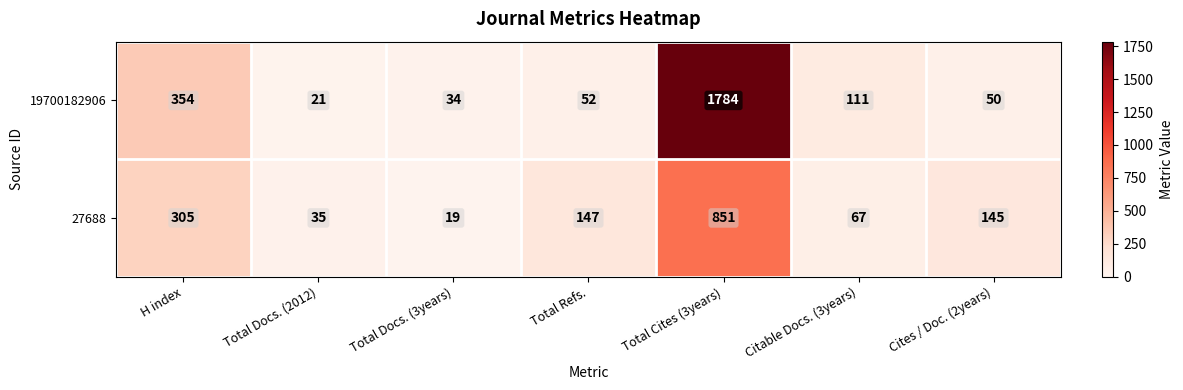

List the series in order of their peak value, lowest first.

27688, 19700182906